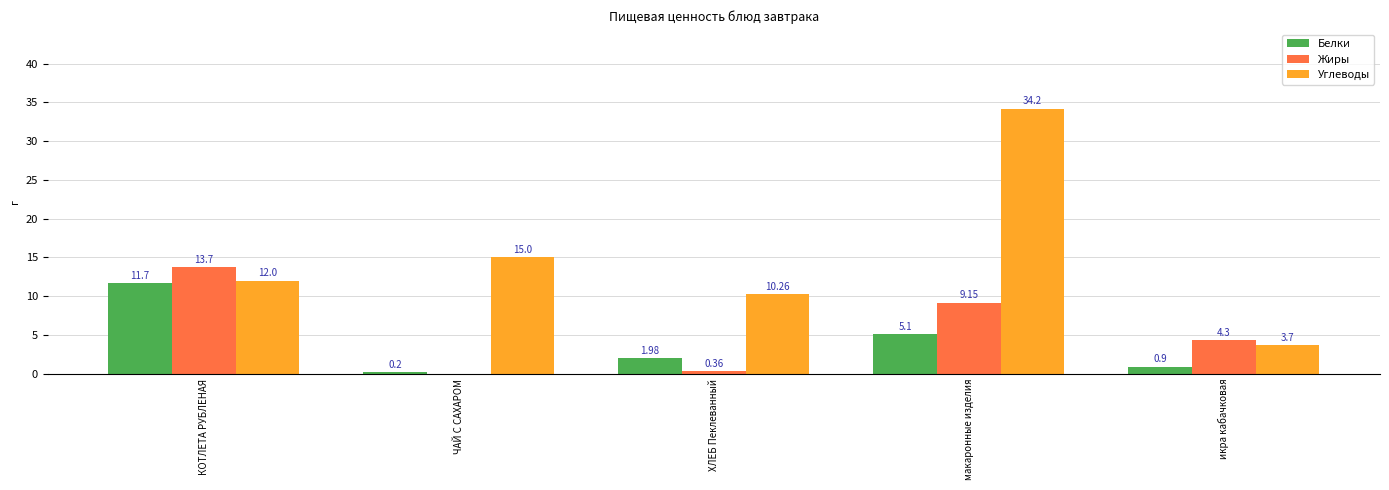

What is the average value of the Углеводы series?

15.0